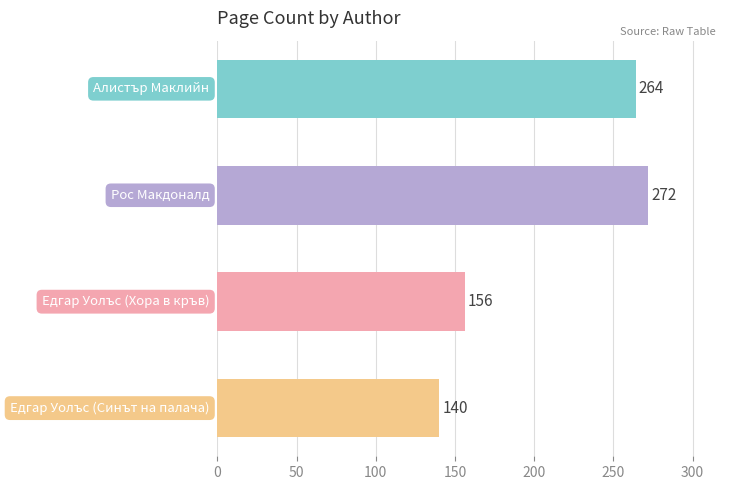

How many categories are shown in the chart?

4